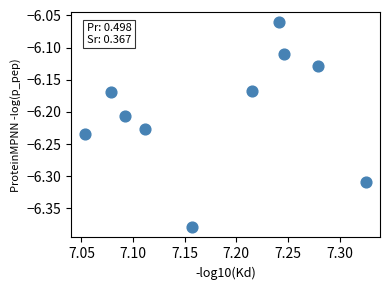

What is the range of Y values (max minus min)?

0.3